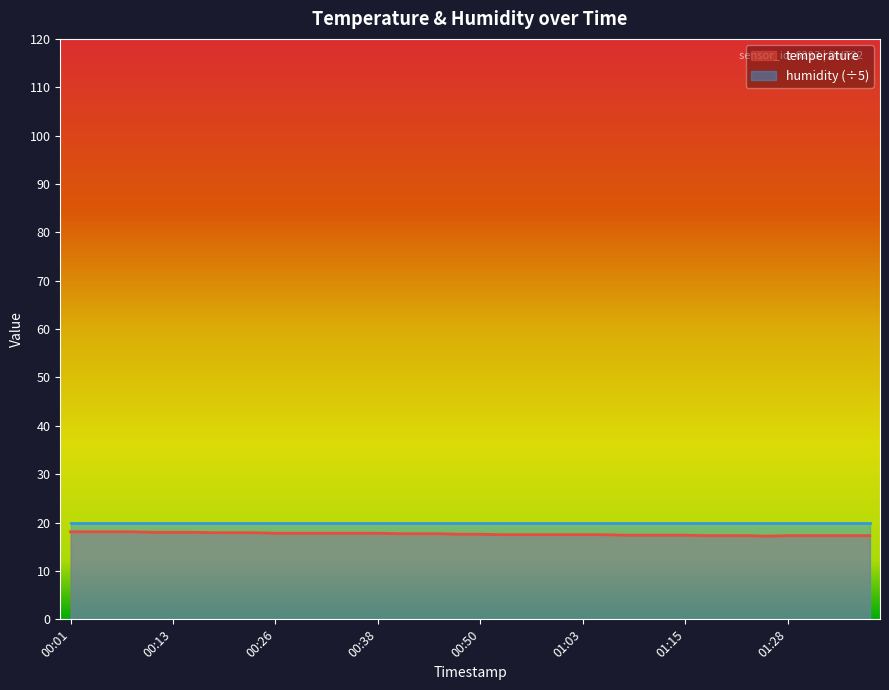

List the labels in order of value, largest first.

00:01, 00:04, 00:06, 00:08, 00:11, 00:13, 00:16, 00:18, 00:21, 00:23, 00:26, 00:28, 00:31, 00:33, 00:36, 00:38, 00:40, 00:43, 00:45, 00:48, 00:50, 00:53, 00:55, 00:58, 01:00, 01:03, 01:05, 01:08, 01:10, 01:13, 01:15, 01:18, 01:20, 01:23, 01:28, 01:30, 01:33, 01:35, 01:38, 01:25